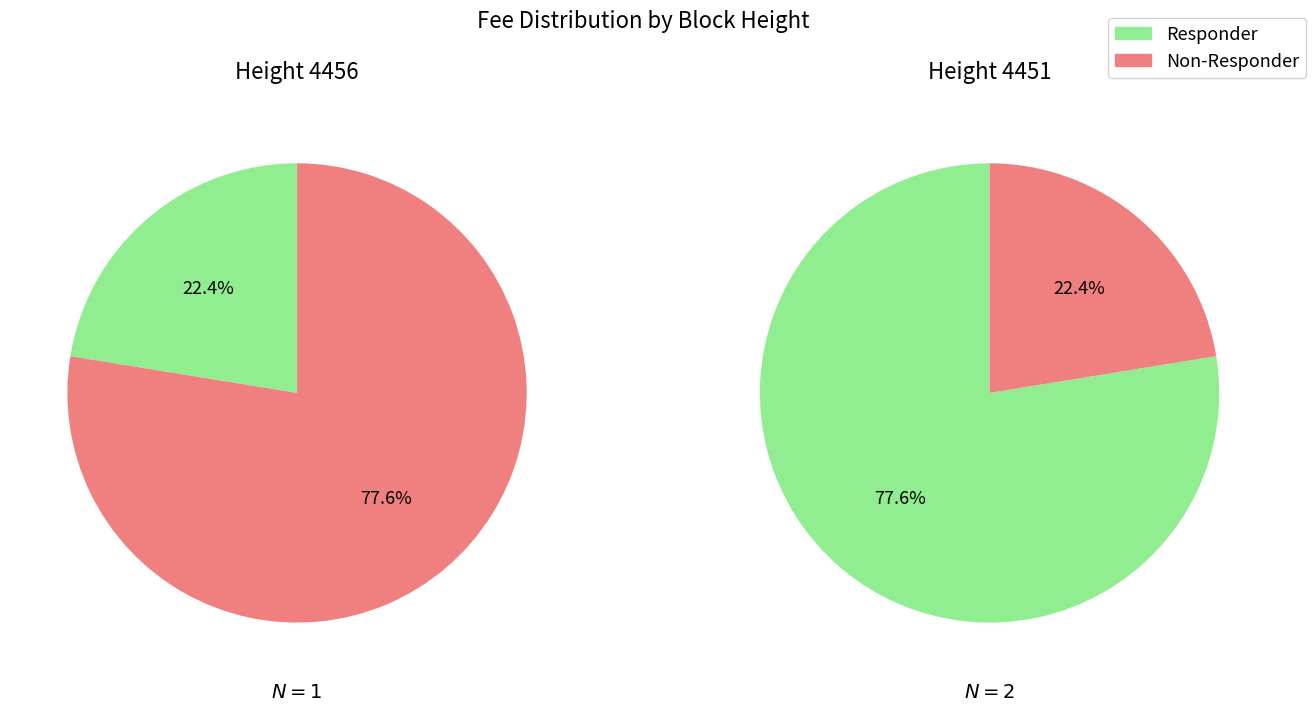

Combined, do 4451 and 4456 account for over 50%?

Yes